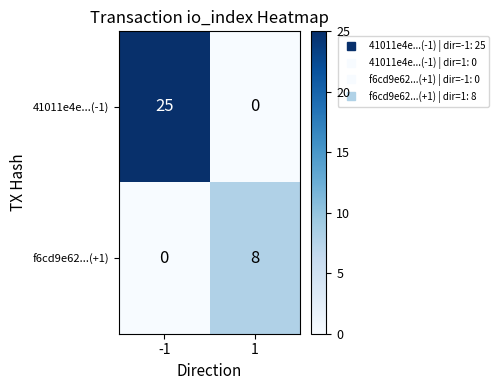

List the series in order of their overall mean, highest first.

41011e4e...(-1), f6cd9e62...(+1)